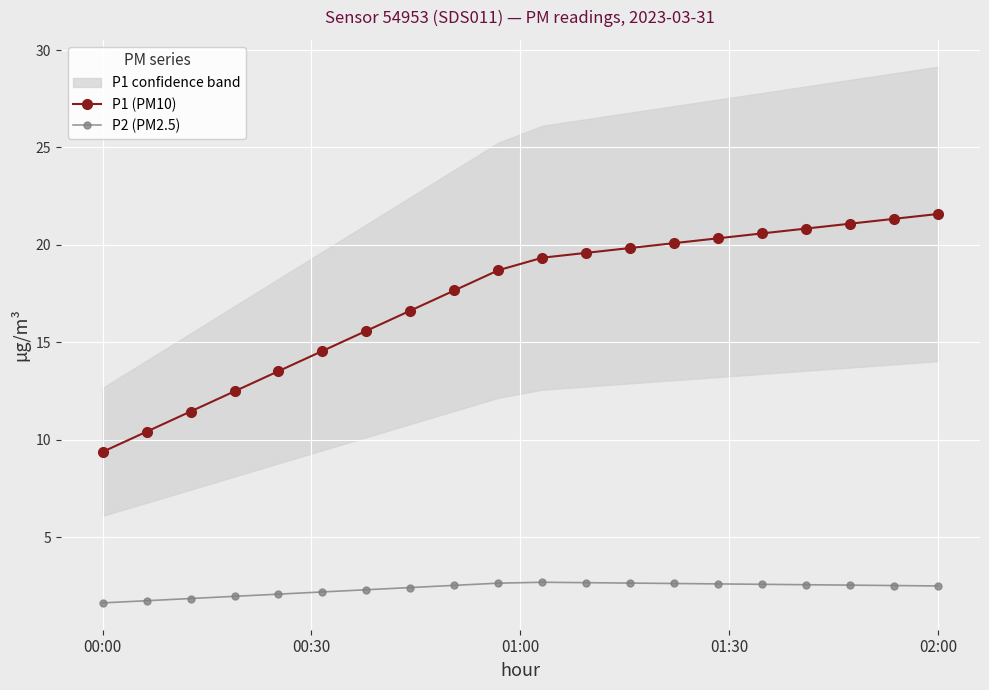

Which series has the largest total across all categories?

P1 (PM10)